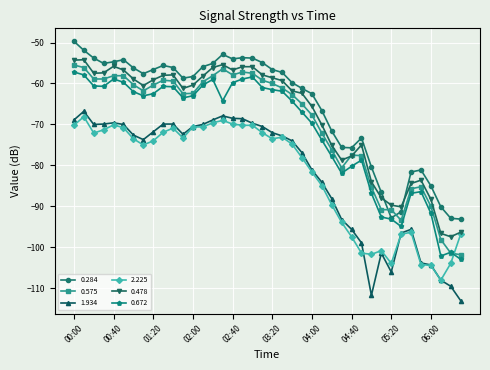

What is the value of the 2.225 point at the 23rd from the left?

-74.8